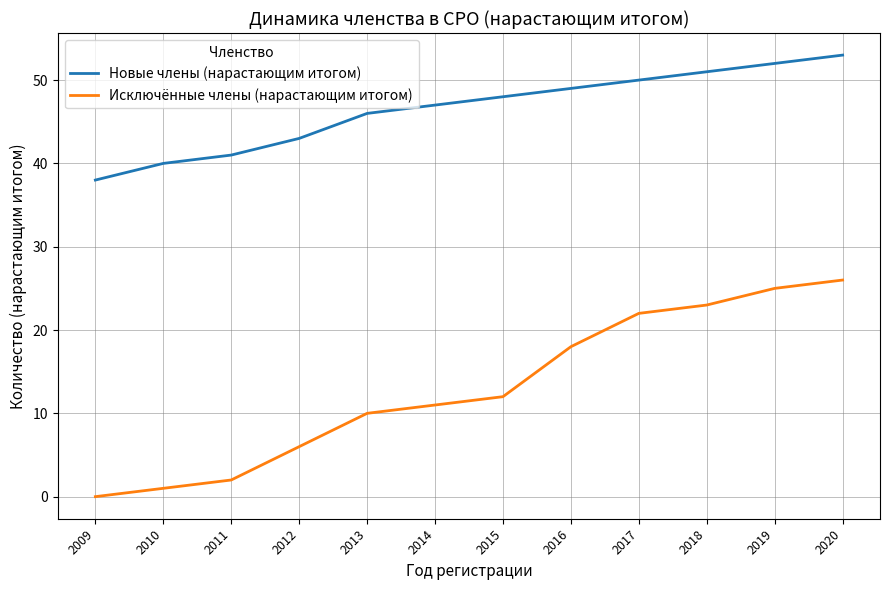

True or false: Исключённые члены (нарастающим итогом) has more than 1 interior local peaks.

False